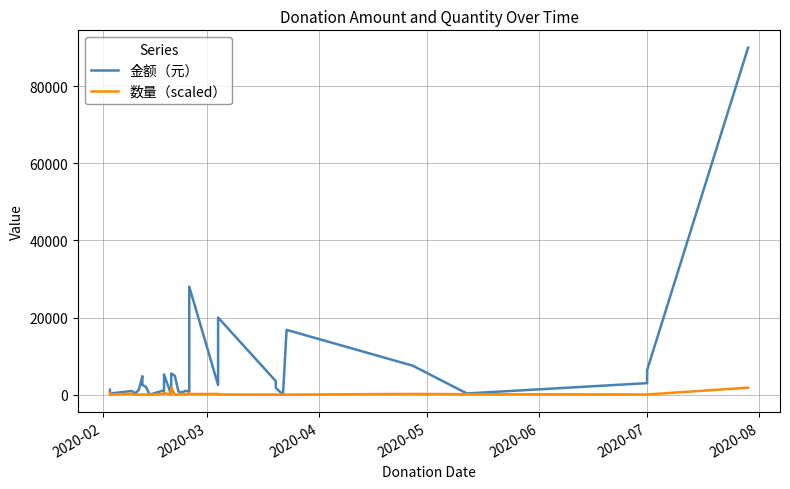

Is this an area chart (filled region under the line)?

No